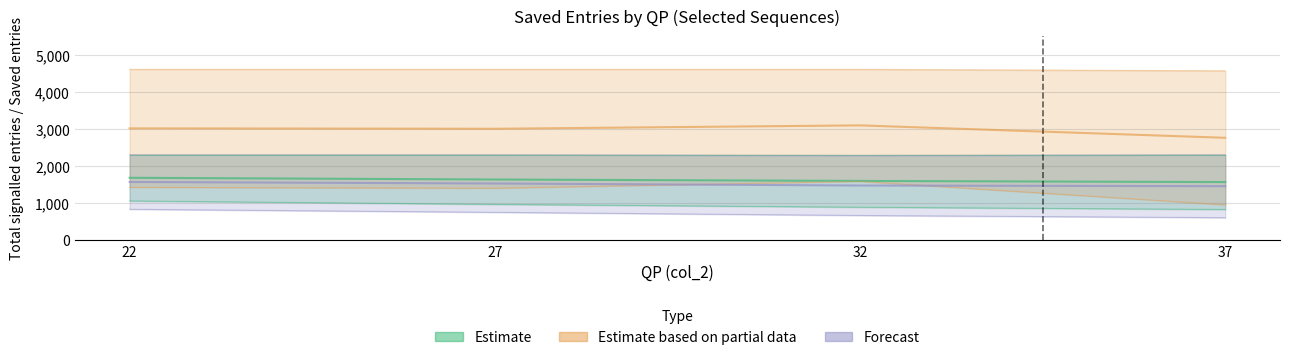

At which category does Estimate based on partial data (sc_desktop) reach its first local peak?

32